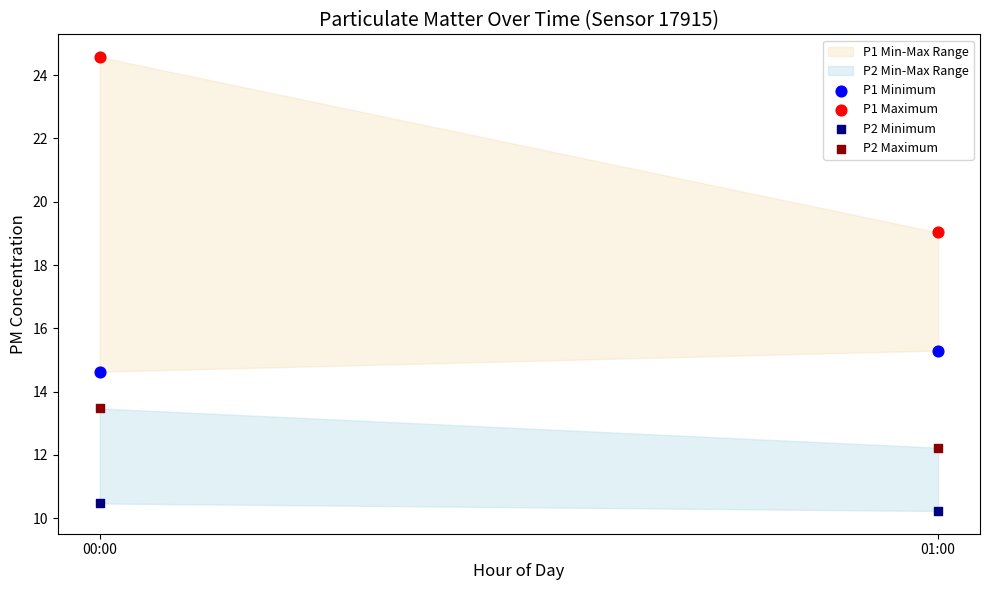

Across all data points, what is the average Y value?

15.0